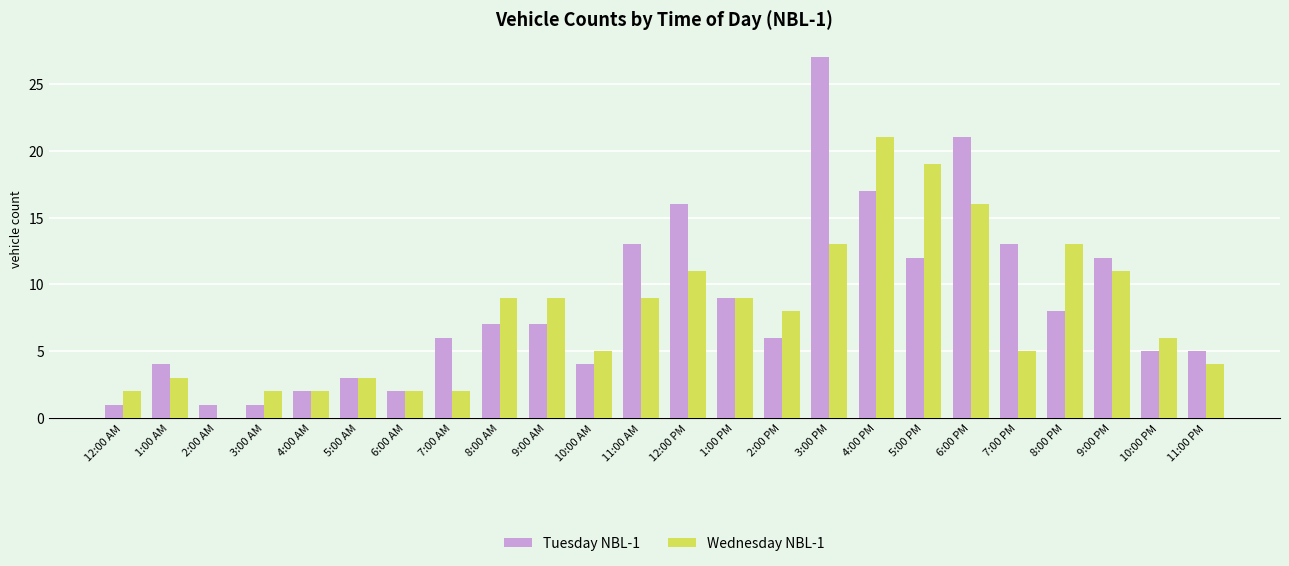

What is the sum of all Wednesday NBL-1 values?

184